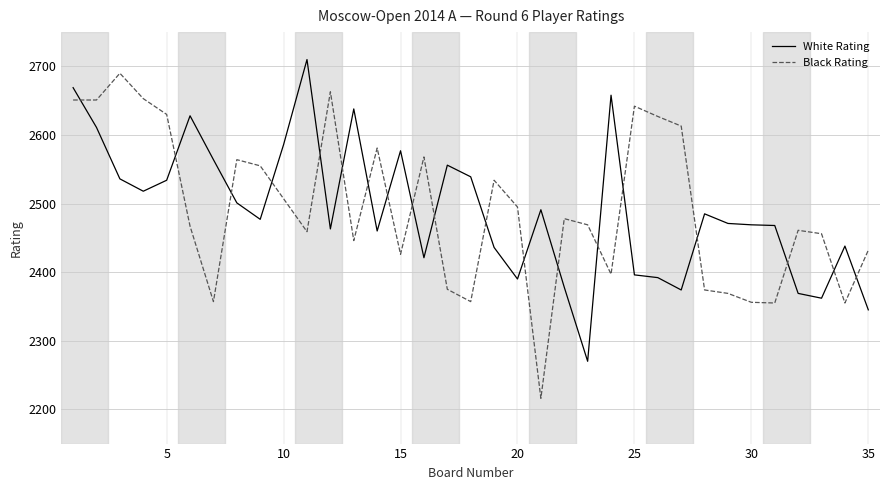

What is the maximum value shown in the chart?

2710